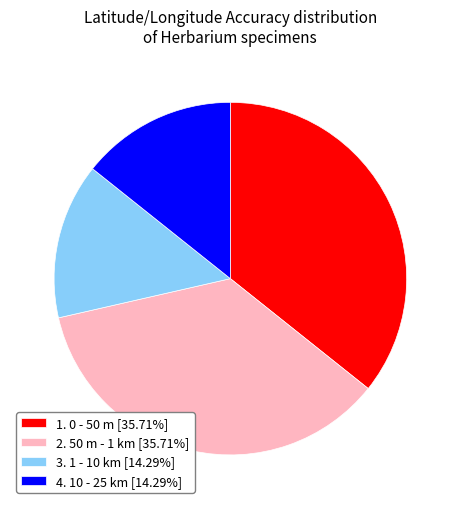

Approximately how many times larger is the value at 1. 0 - 50 m [35.71%] compared to 4. 10 - 25 km [14.29%]?

2.5